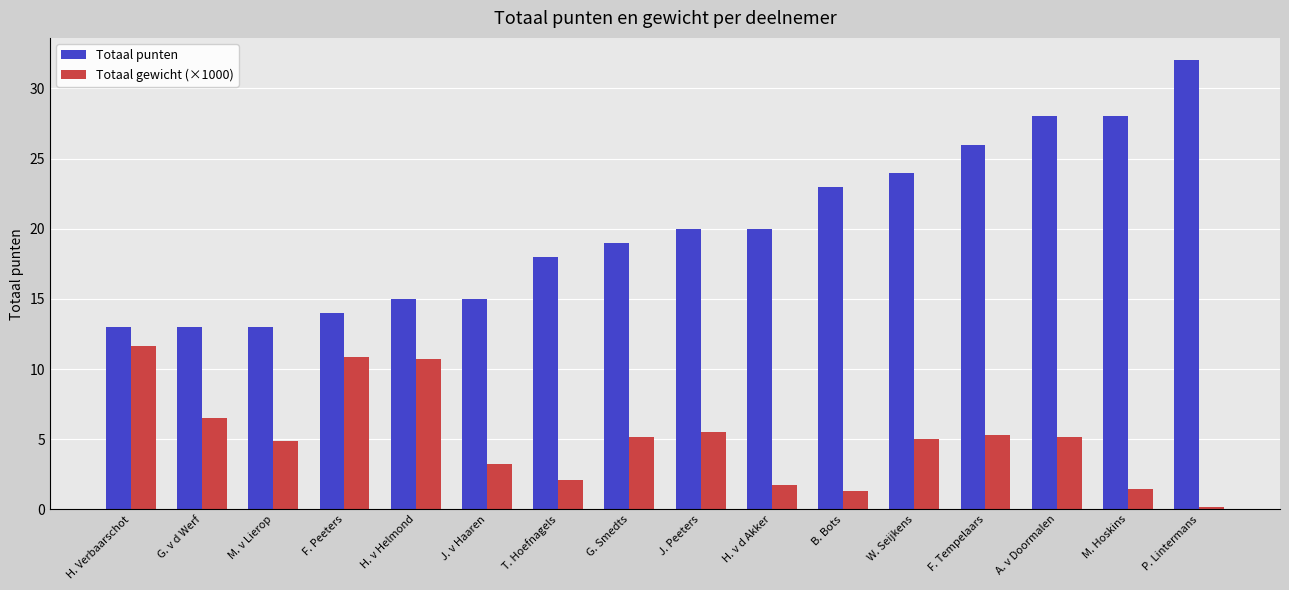

What is the difference between the second highest and second lowest values in the Totaal punten series?

15.0